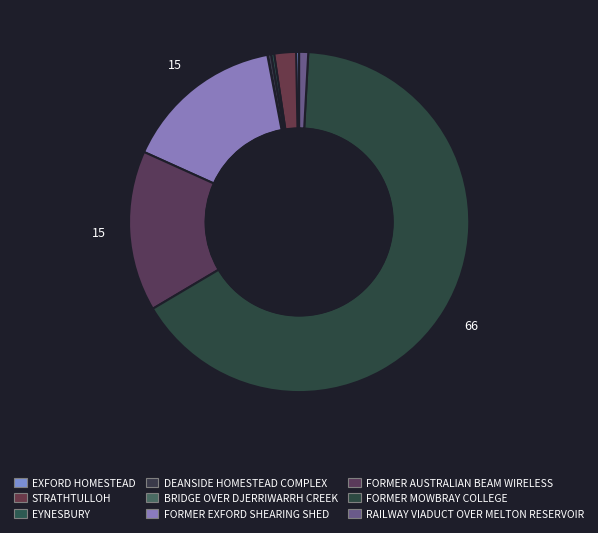

What is the largest slice in the pie chart?

FORMER MOWBRAY COLLEGE